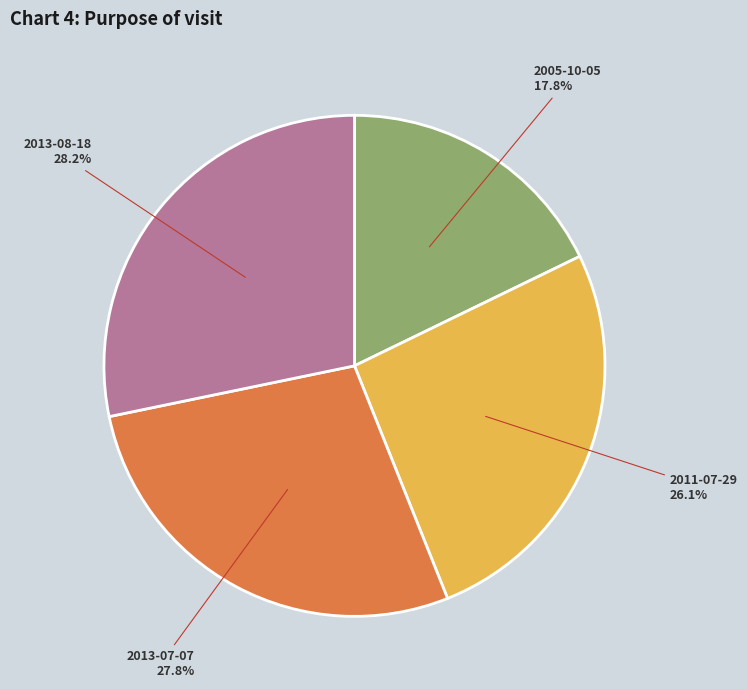

Is there any slice that represents more than half of the pie?

No